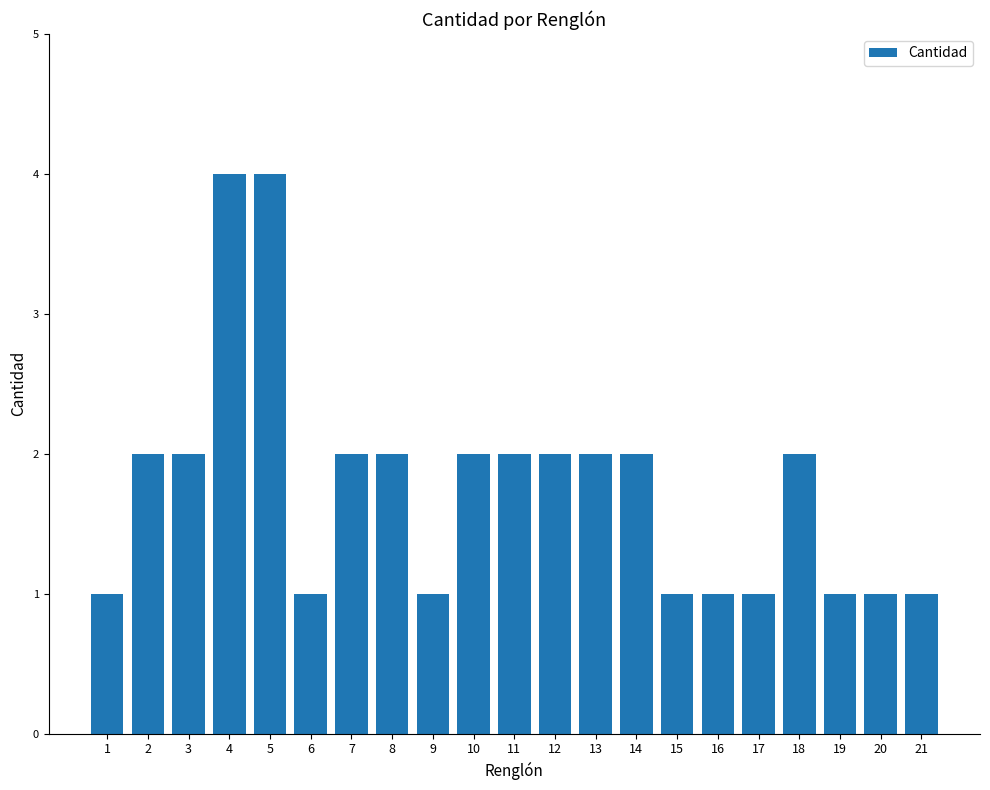

The value at 14 is 2. True or false?

True